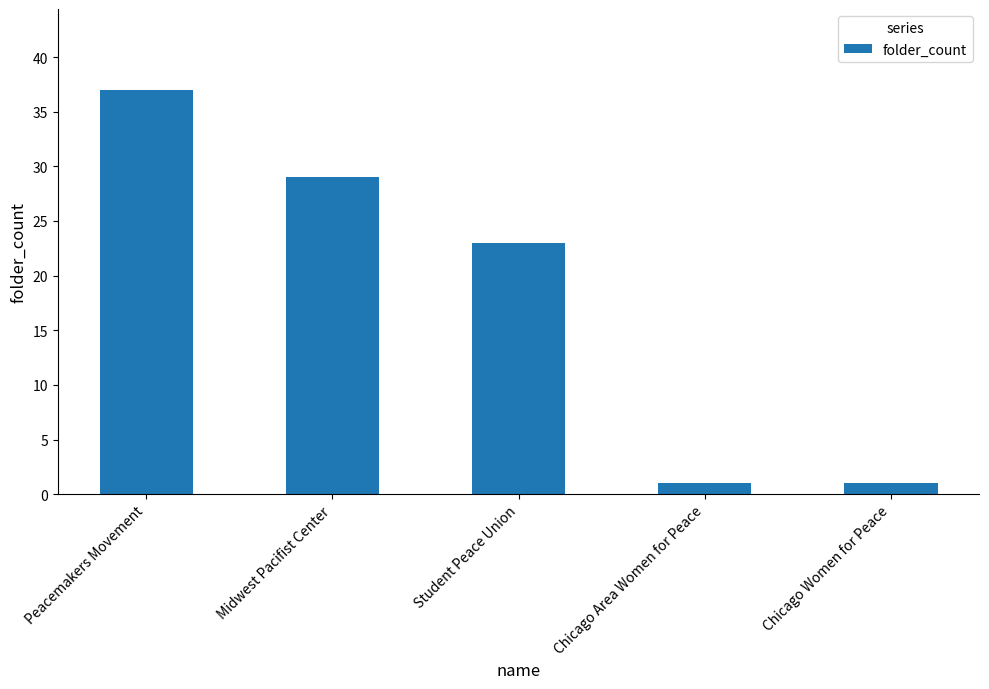

How many data points does each series have?

5